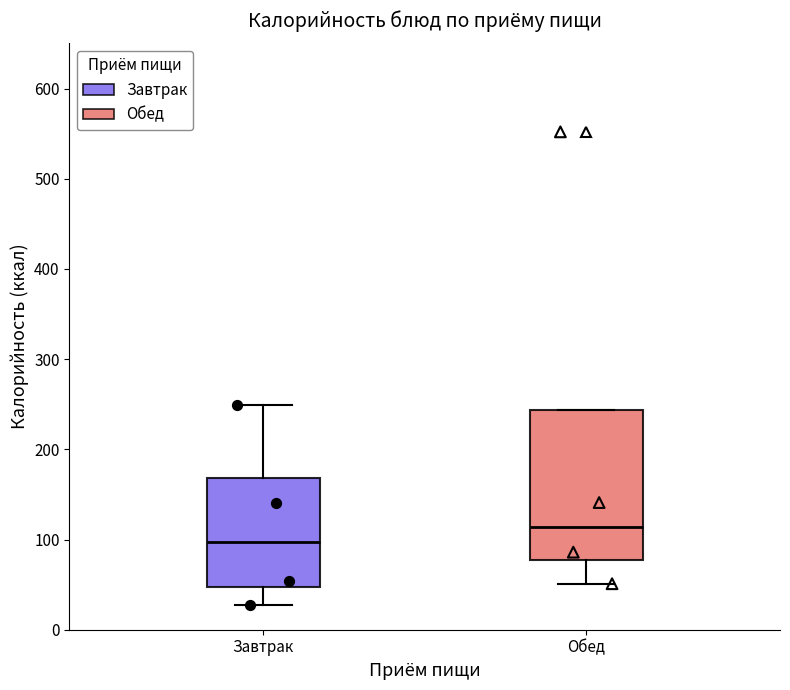

Which box has the highest median line?

Обед